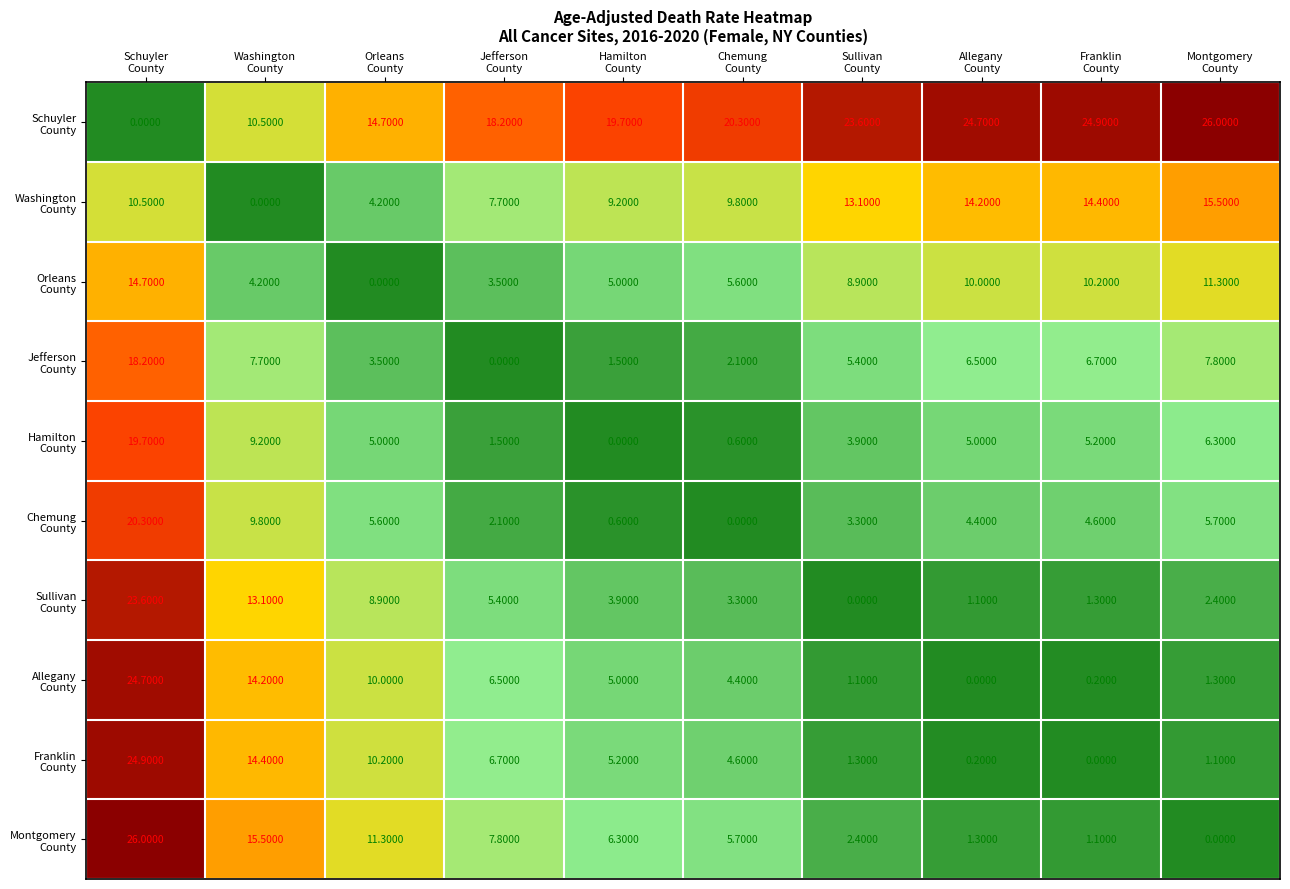

What is the maximum value shown in the chart?

26.0